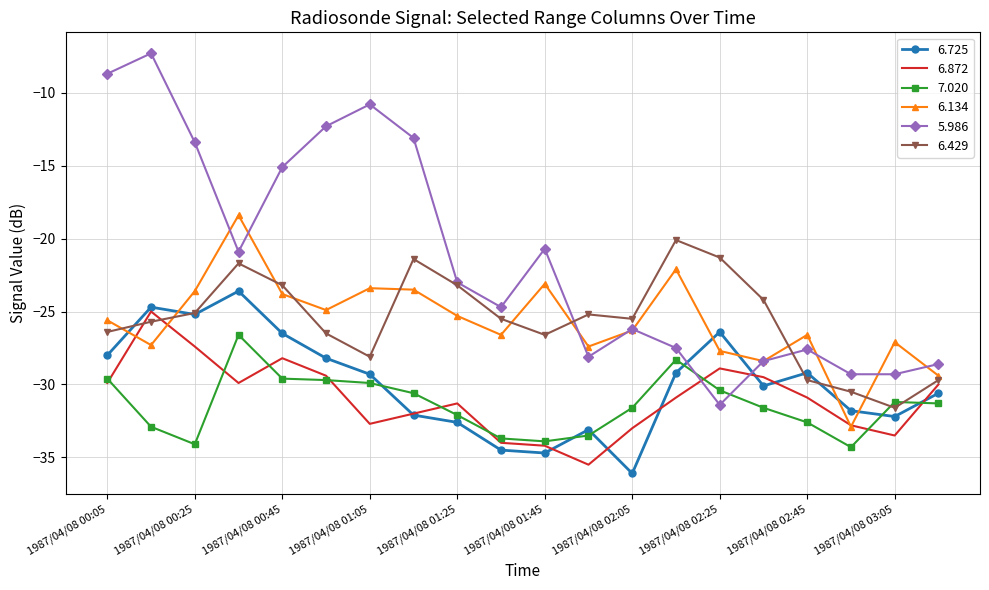

How many intersections are there between 7.020 and 5.986?

2